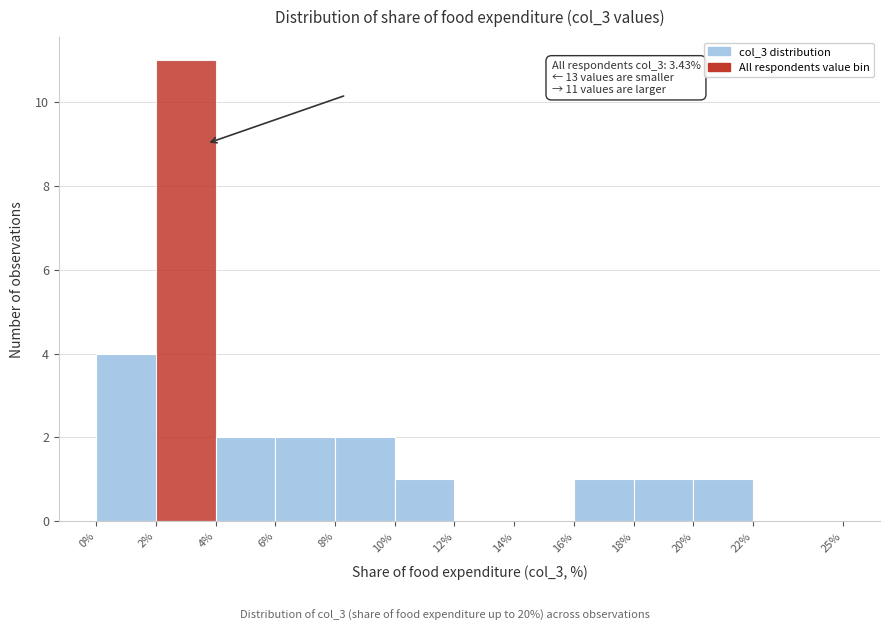

Which range on the x-axis has the tallest bar?

2% to 4%